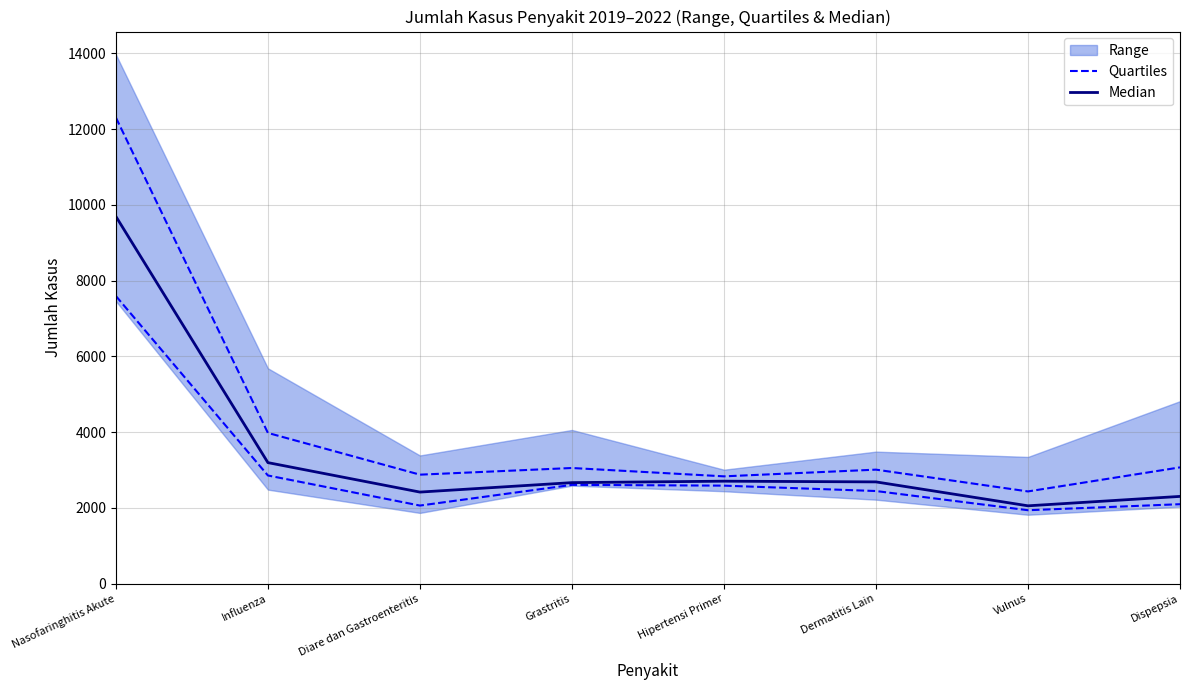

At which category does the chart reach its minimum across all series?

Vulnus